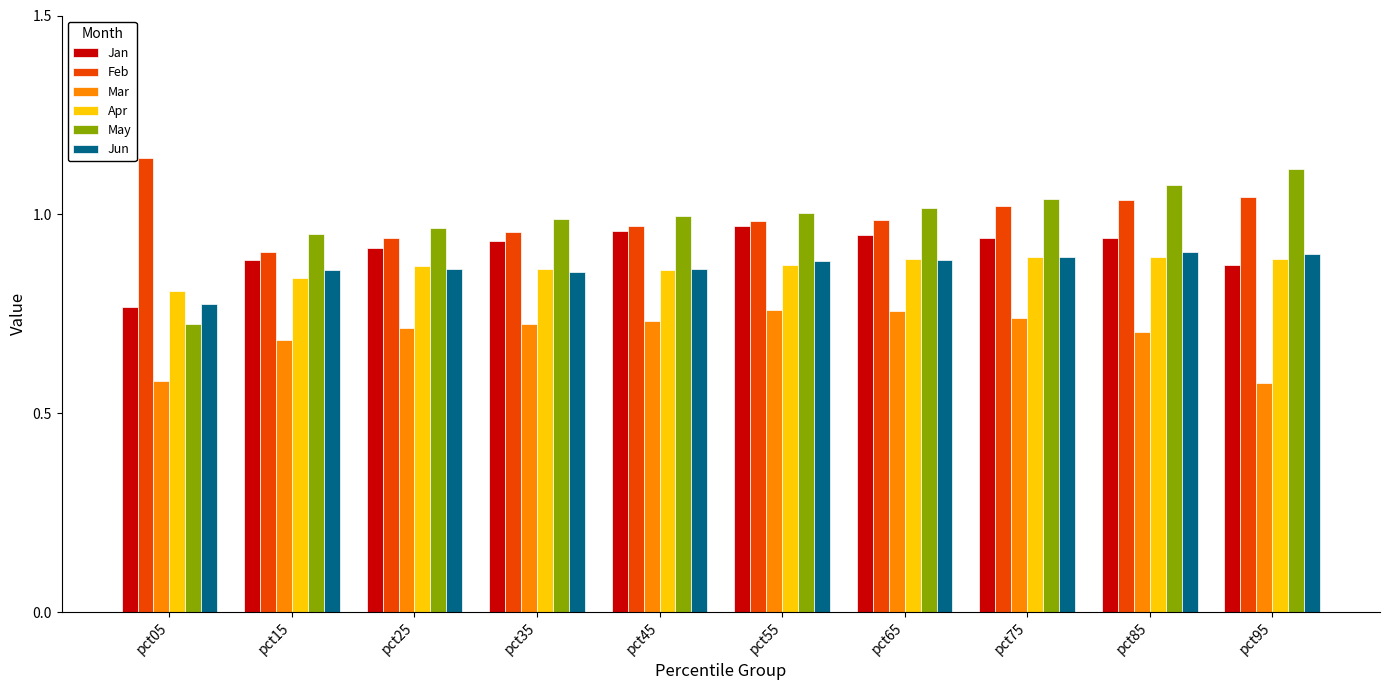

What is the sum of the Mar values at pct25 and pct35?

1.4